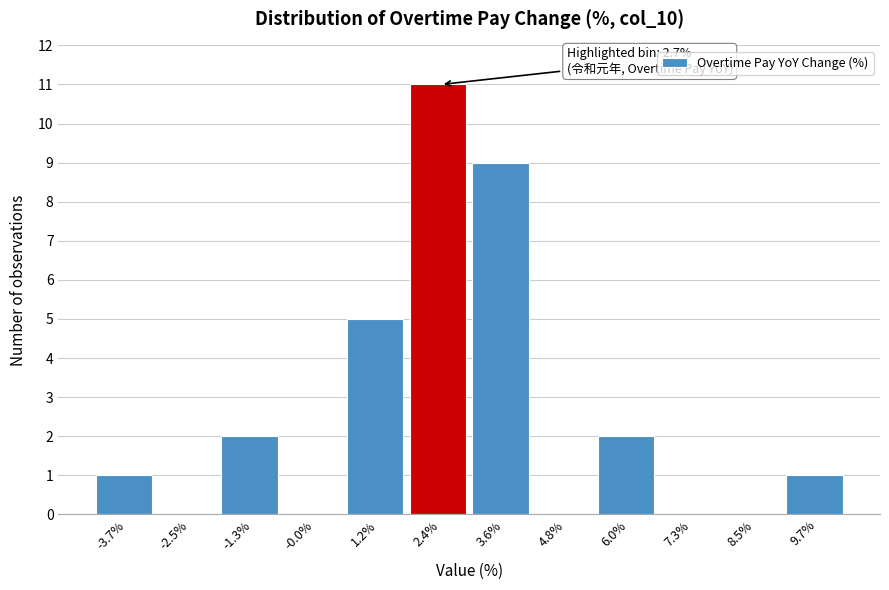

Over which range of the x-axis is the bar tallest?

1.8 to 3.0